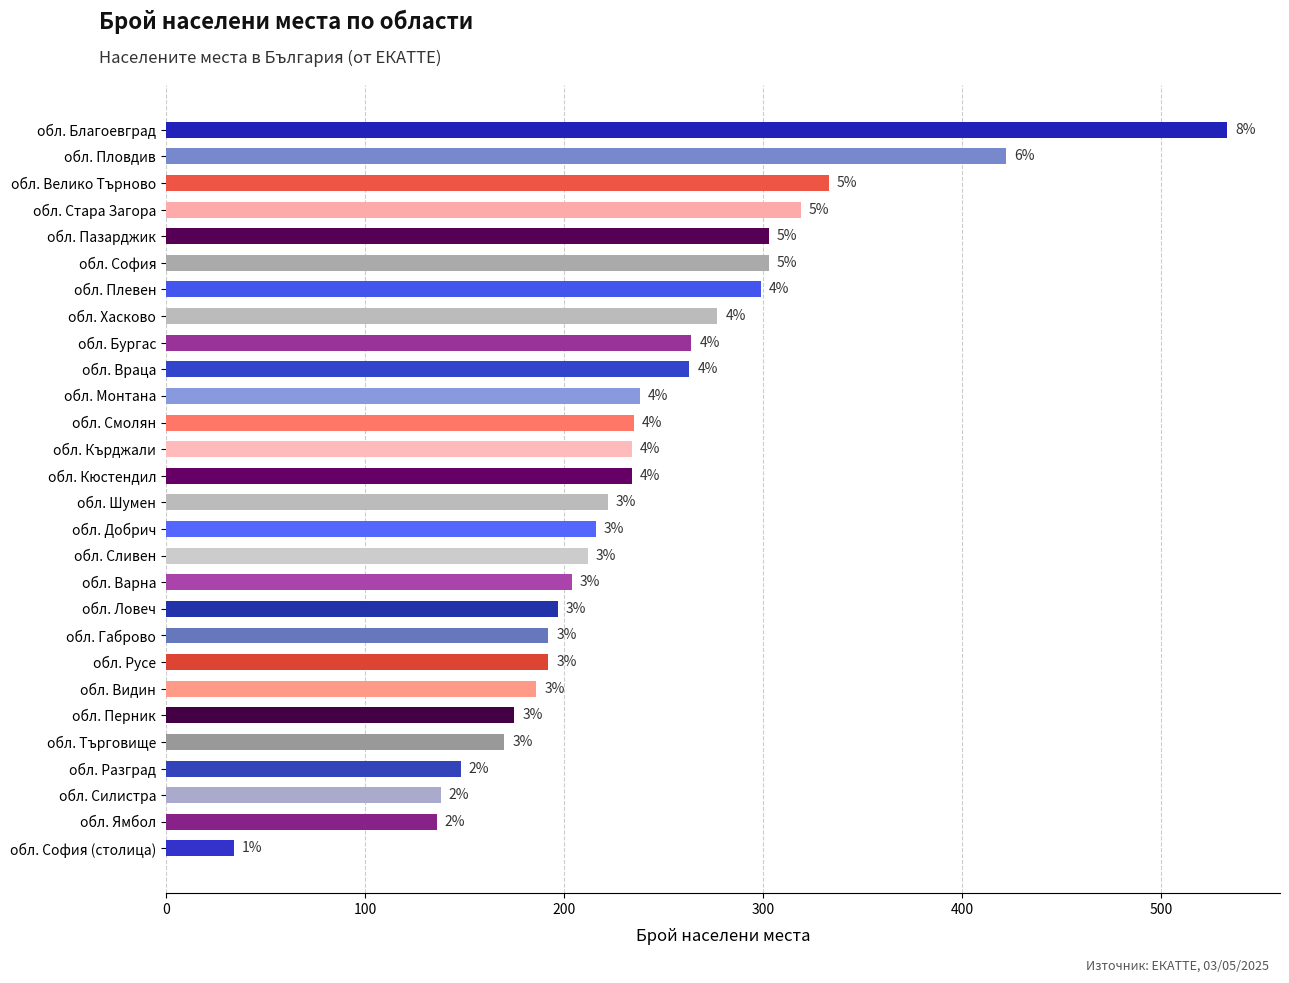

Approximately how many times larger is the value at обл. Ямбол compared to обл. Русе?

0.7